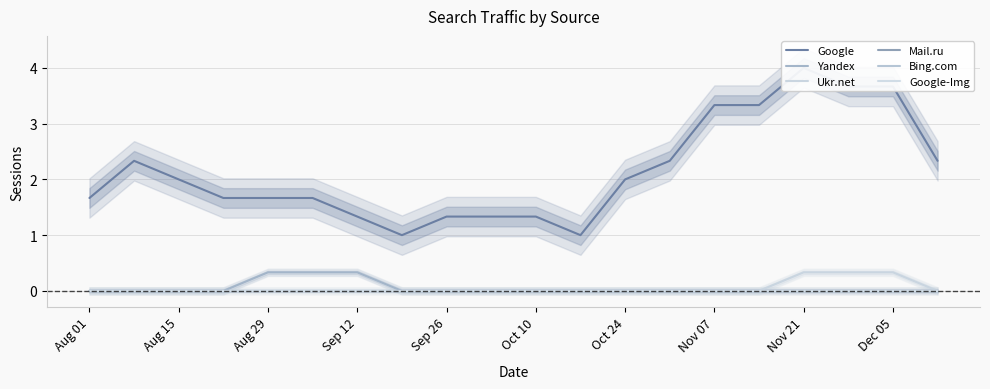

How many series are shown in this chart?

6